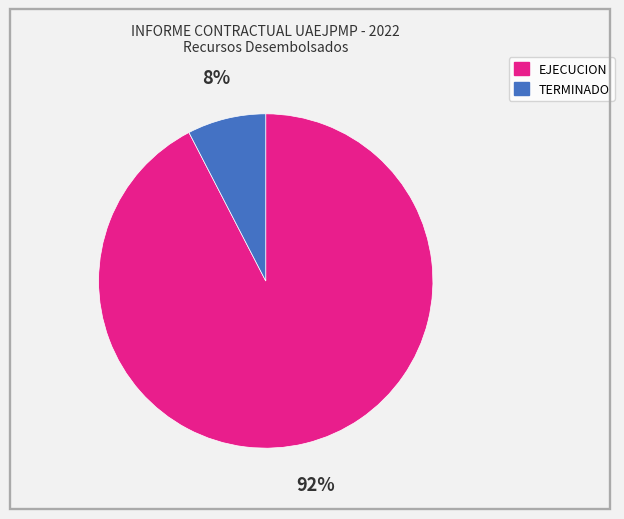

Between TERMINADO and EJECUCION, which is larger?

EJECUCION